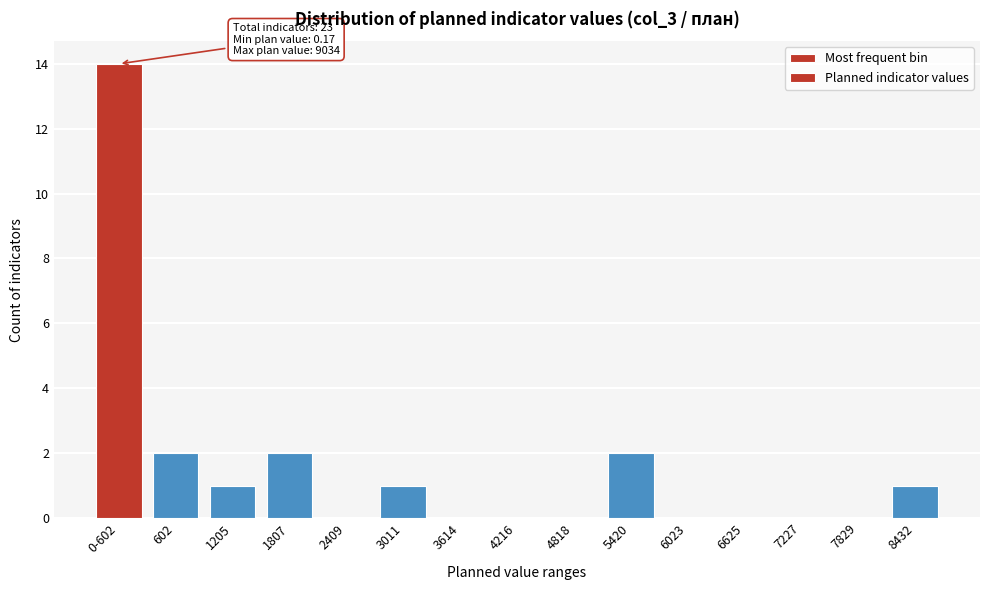

Reading left to right, list all the values displayed in this chart.

0-602=14	602=2	1205=1	1807=2	2409=0	3011=1	3614=0	4216=0	4818=0	5420=2	6023=0	6625=0	7227=0	7829=0	8432=1